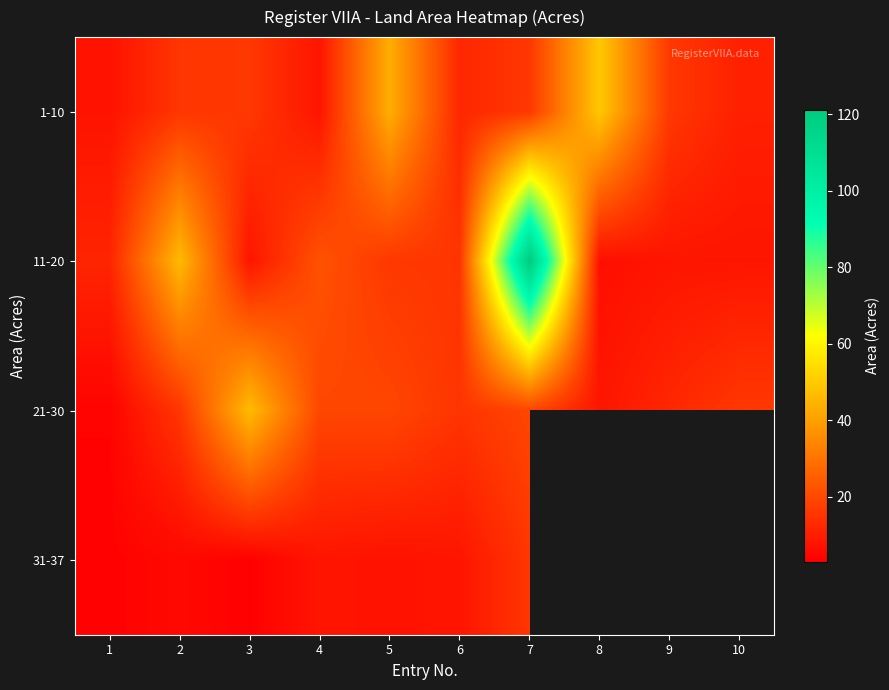

What is the average value of the 11-20 series?

26.2